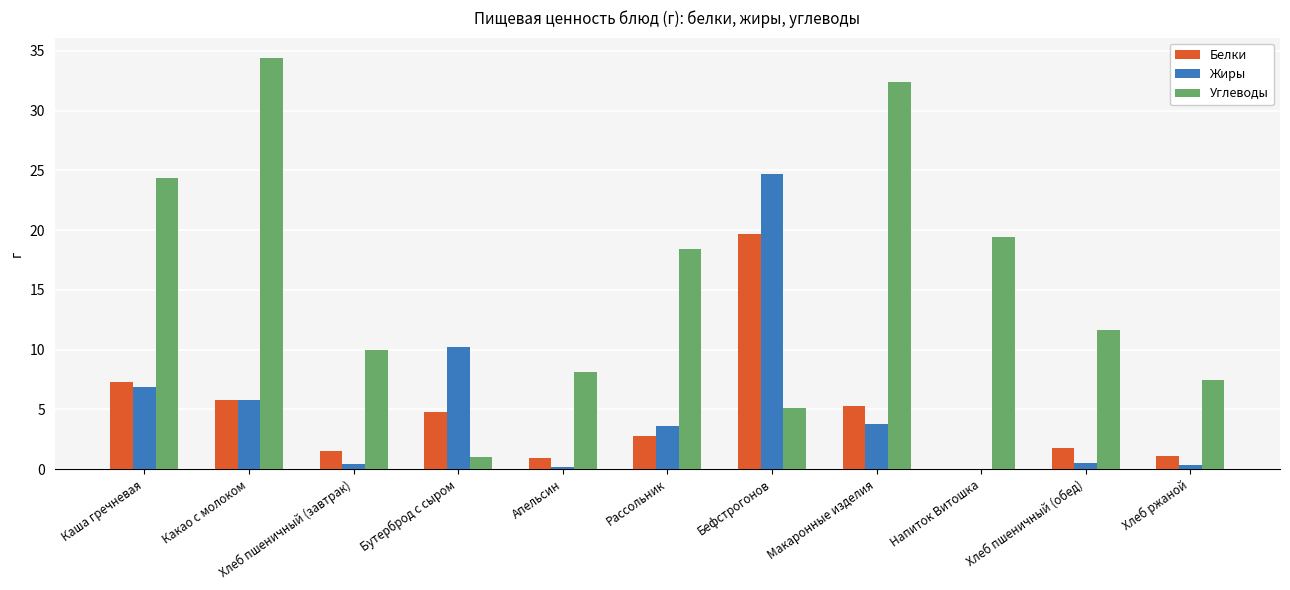

What is the maximum value for Белки?

19.7